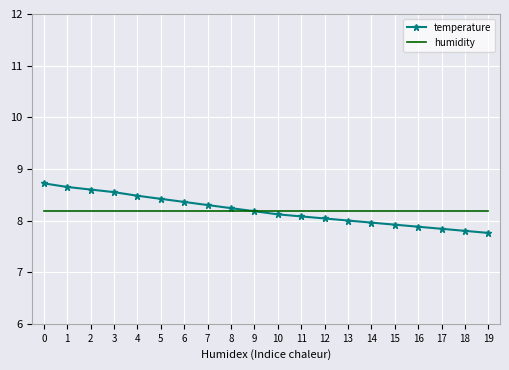

The value of temperature at 10 is 8.1. True or false?

True